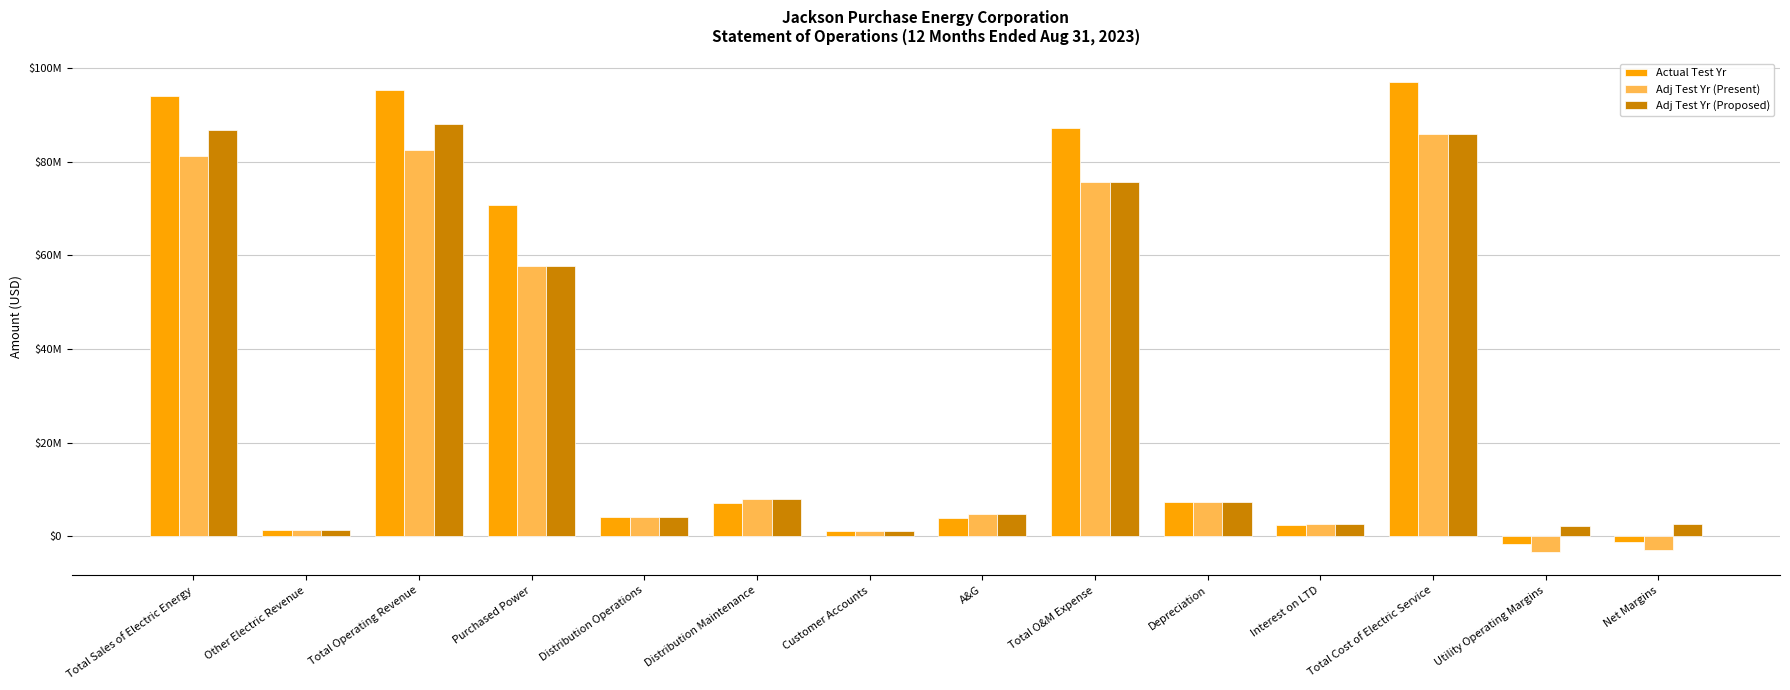

What are all the series names shown in the legend?

Actual Test Yr, Adj Test Yr (Present), Adj Test Yr (Proposed)